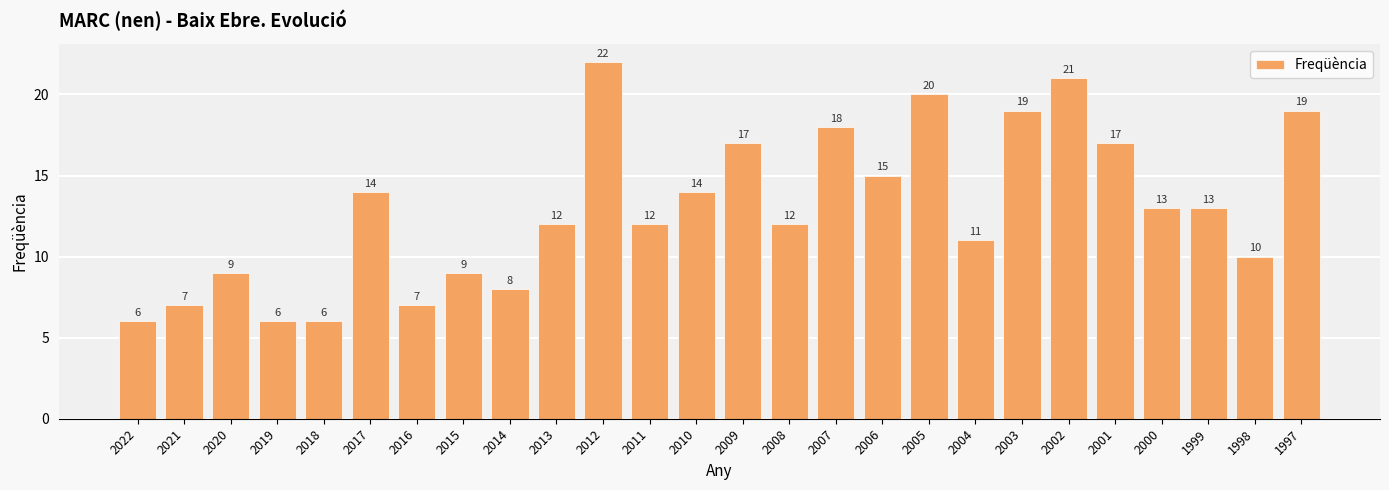

At which category does the chart reach its peak across all series?

2012